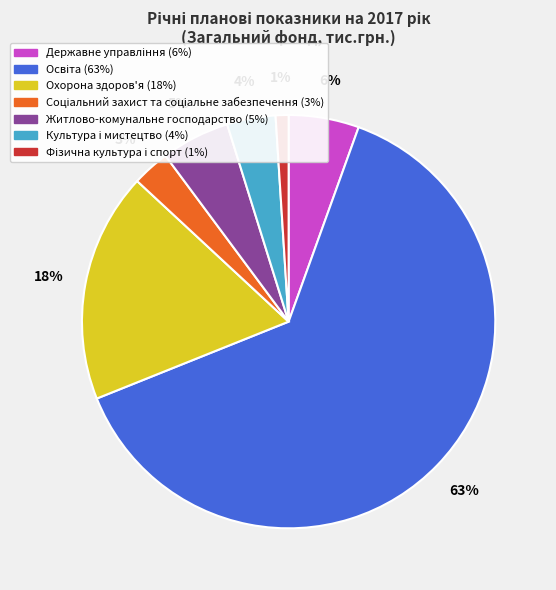

What percentage is the Охорона здоров'я slice, to the nearest percent?

18%